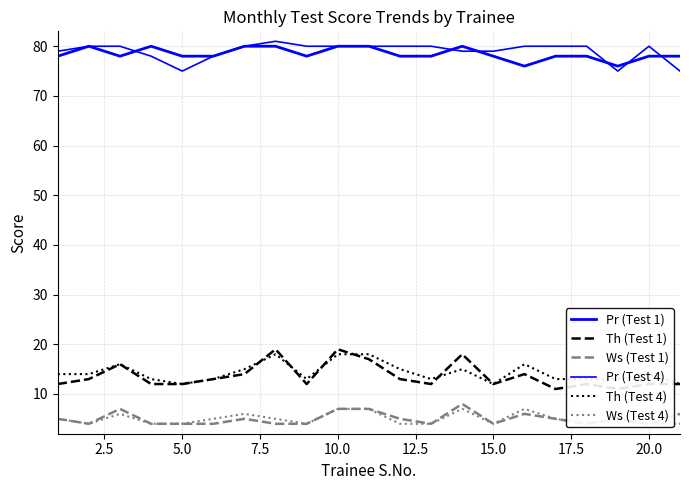

Rank the series by their maximum value, from lowest to highest.

Ws (Test 4), Ws (Test 1), Th (Test 4), Th (Test 1), Pr (Test 1), Pr (Test 4)